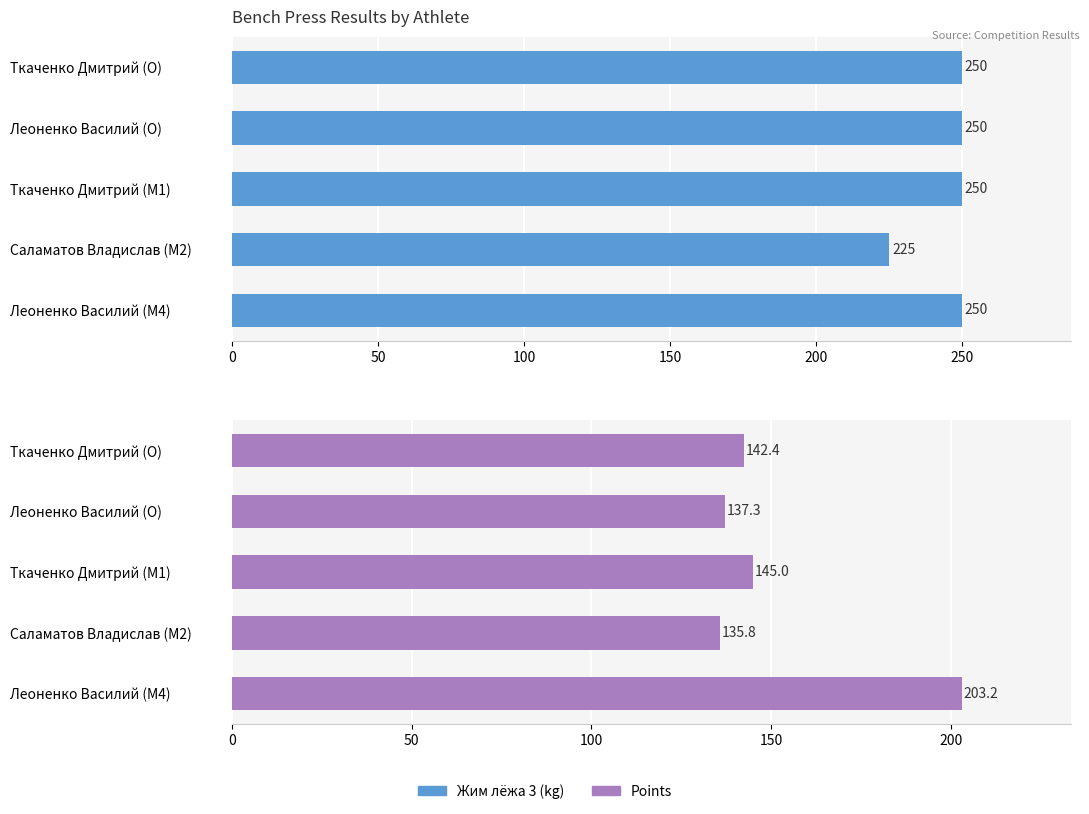

The points series shows 48.5 at Леоненко Василий (O). True or false?

False